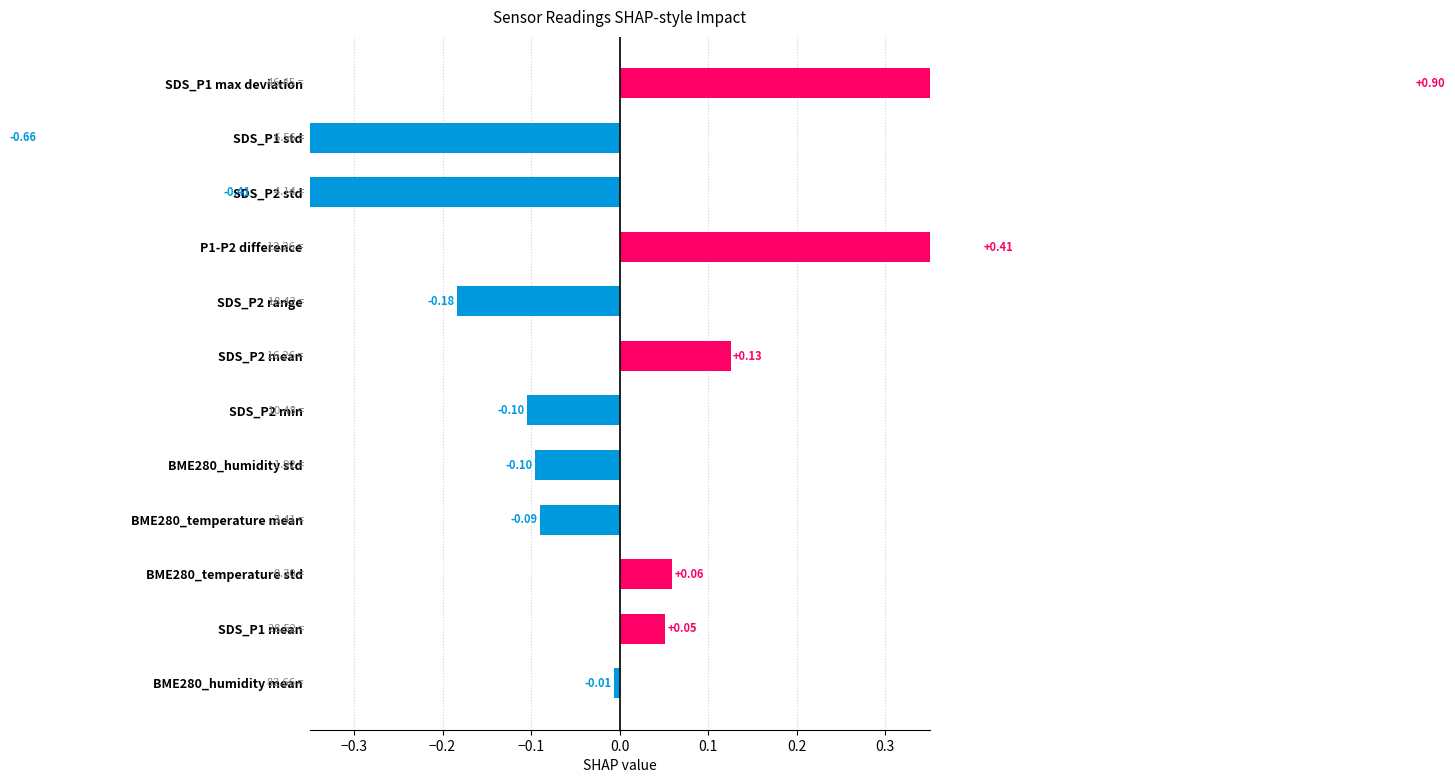

Reading left to right, extract all data points from this chart.

-0.0	0.1	0.1	-0.1	-0.1	-0.1	0.1	-0.2	0.4	-0.4	-0.7	0.9